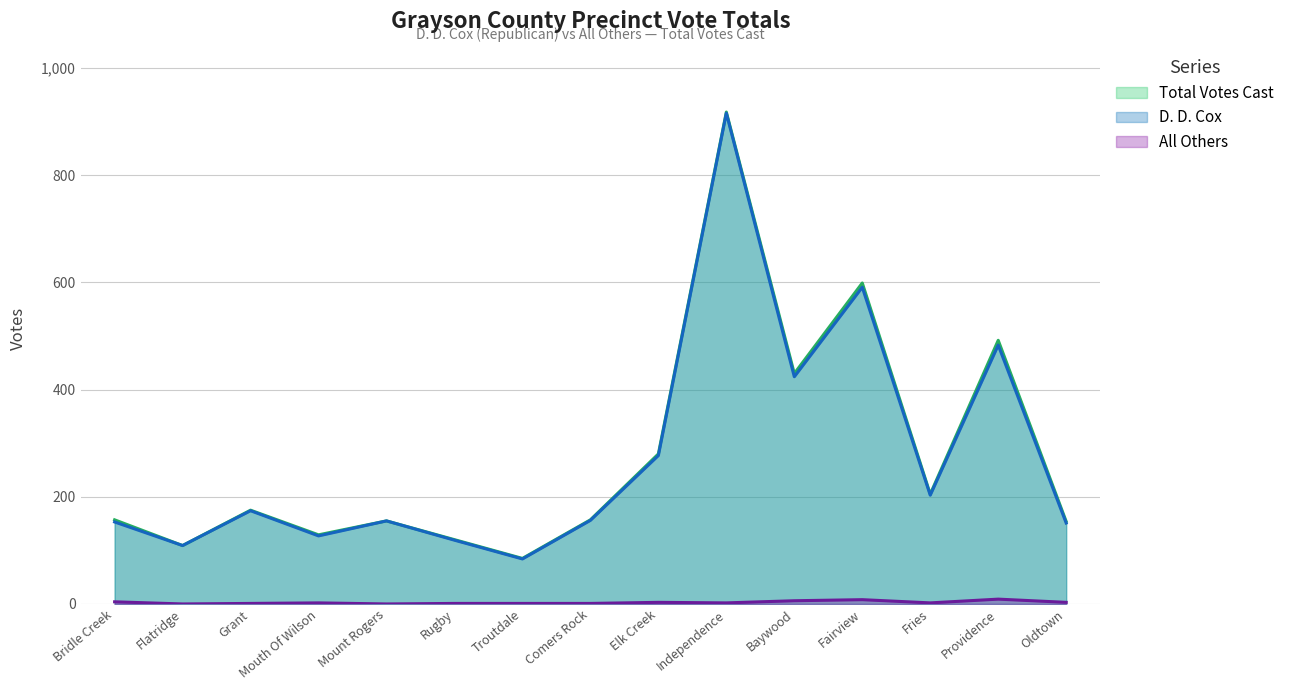

Where is D. D. Cox nearest to the value 500?

Providence